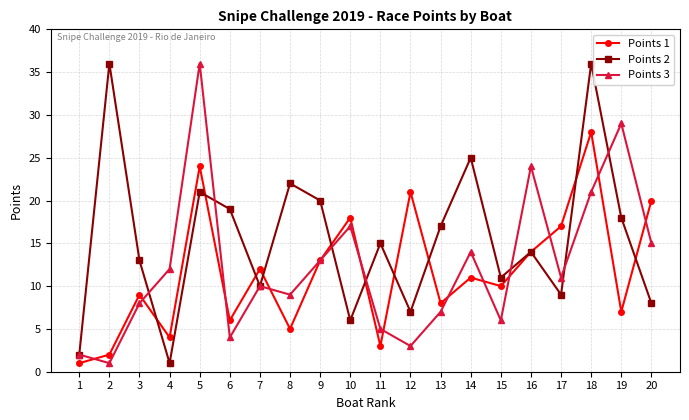

What is the minimum value shown in the chart?

1